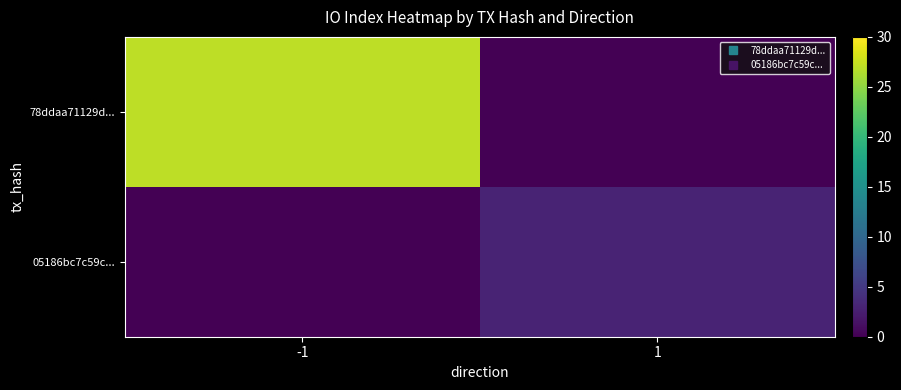

Which has a higher value, 1 or -1?

-1